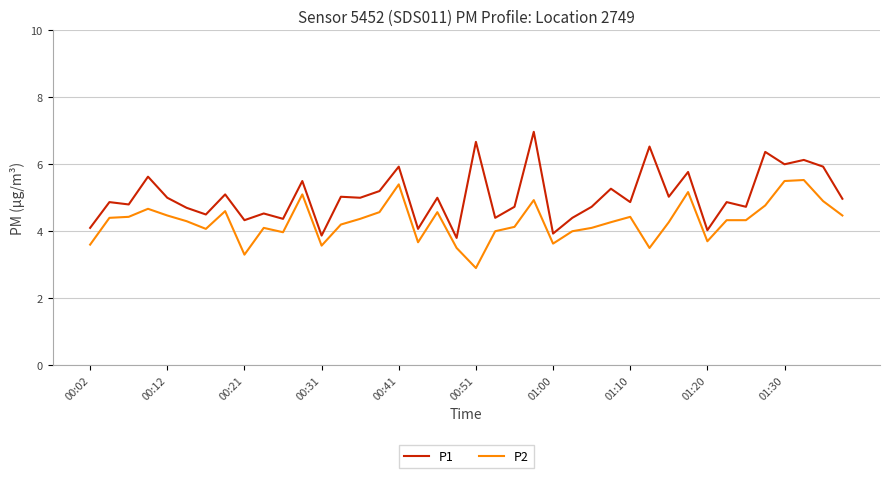

Rank the series by their maximum value, from highest to lowest.

P1, P2